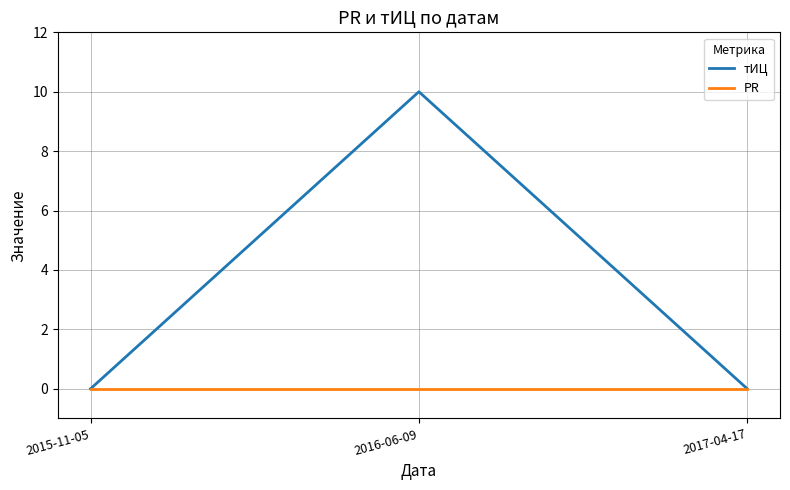

Which series has the widest spread of values?

тИЦ